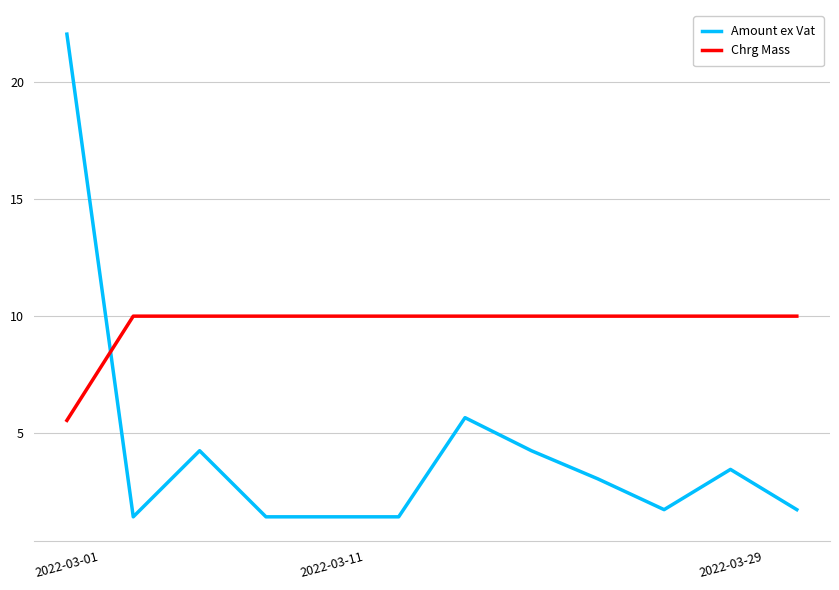

Does the chart display data point markers on the line(s)?

No